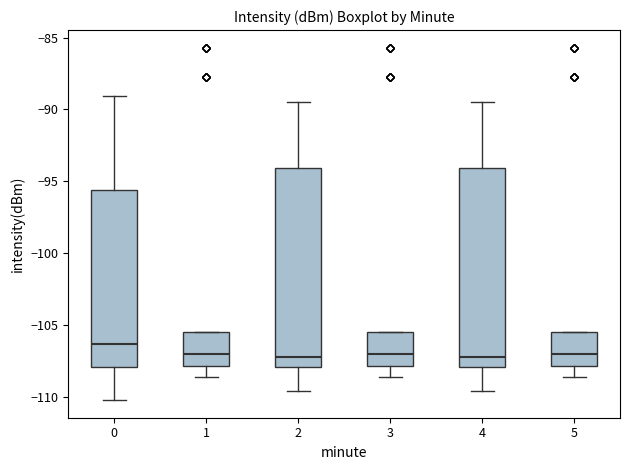

Reading left to right, transcribe this box plot: for each box, give where its median line is, the range the box spans, and where its two whiskers end, as read against the y-axis. The values are not printed on the chart, so give them approximately, as read against the axis.

0: median -106.5, box -108.0 to -95.5, whiskers -110.0 to -89.0
1: median -107.0, box -108.0 to -105.5, whiskers -108.5 to -105.5
2: median -107.0, box -108.0 to -94.0, whiskers -109.5 to -89.5
3: median -107.0, box -108.0 to -105.5, whiskers -108.5 to -105.5
4: median -107.0, box -108.0 to -94.0, whiskers -109.5 to -89.5
5: median -107.0, box -108.0 to -105.5, whiskers -108.5 to -105.5